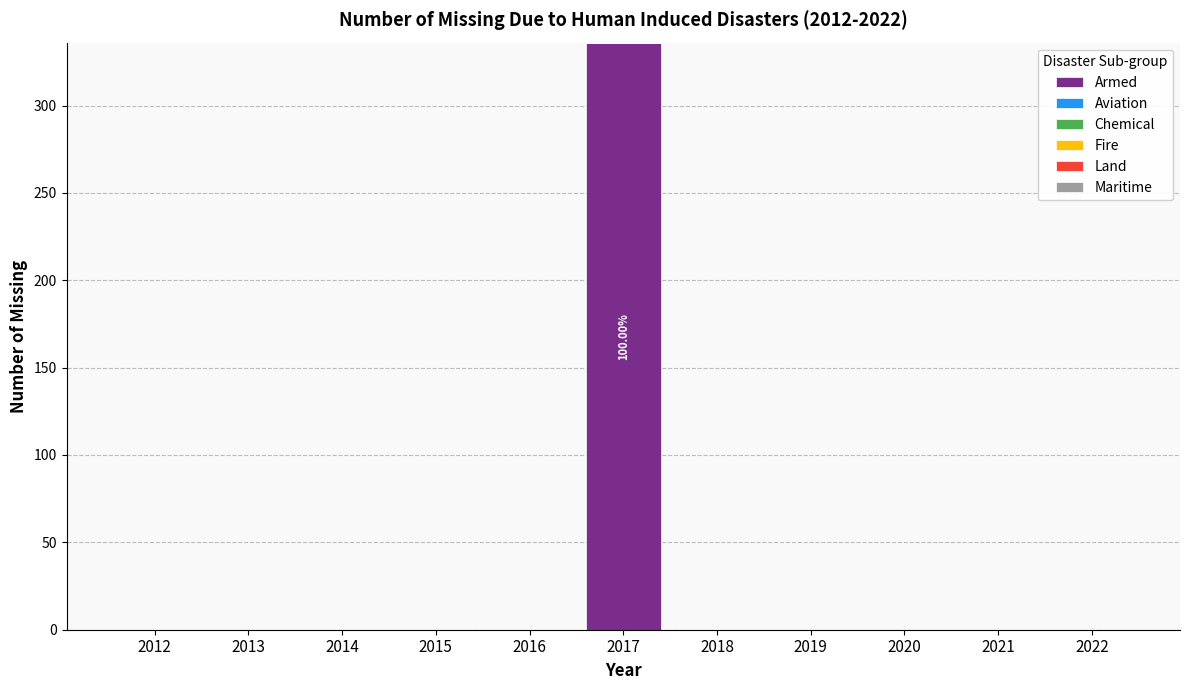

Between 2014 and 2017, which is larger?

2017